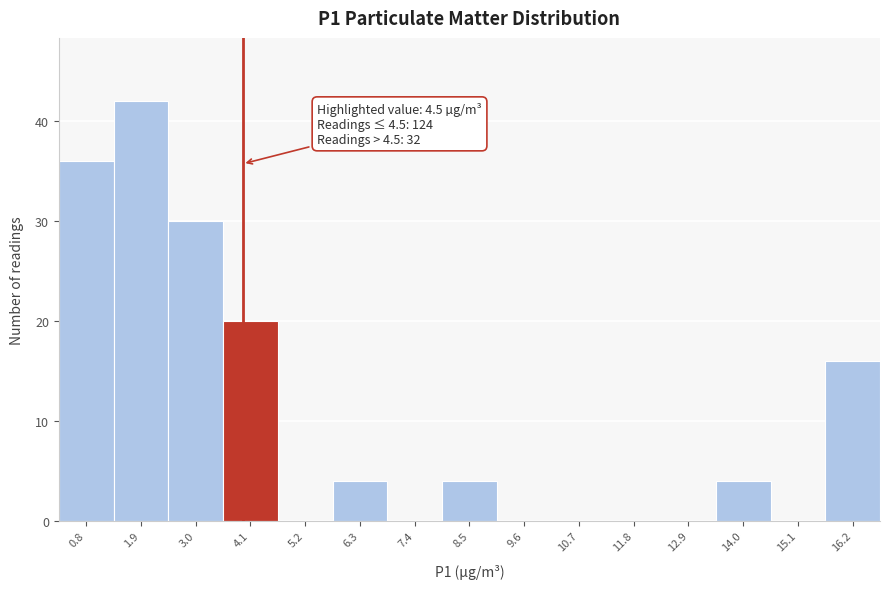

Reading left to right, what are all the values shown in this chart?

0.8=36	1.9=42	3.0=30	4.1=20	5.2=0	6.3=4	7.4=0	8.5=4	9.6=0	10.7=0	11.8=0	12.9=0	14.0=4	15.1=0	16.2=16